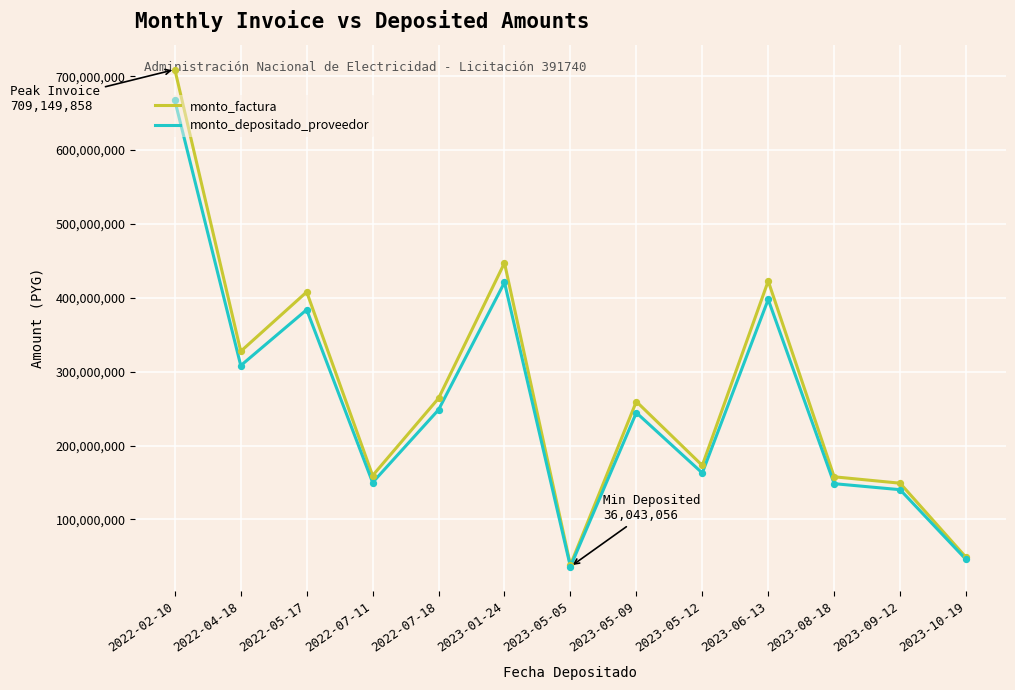

Which series has the largest total across all categories?

monto_factura